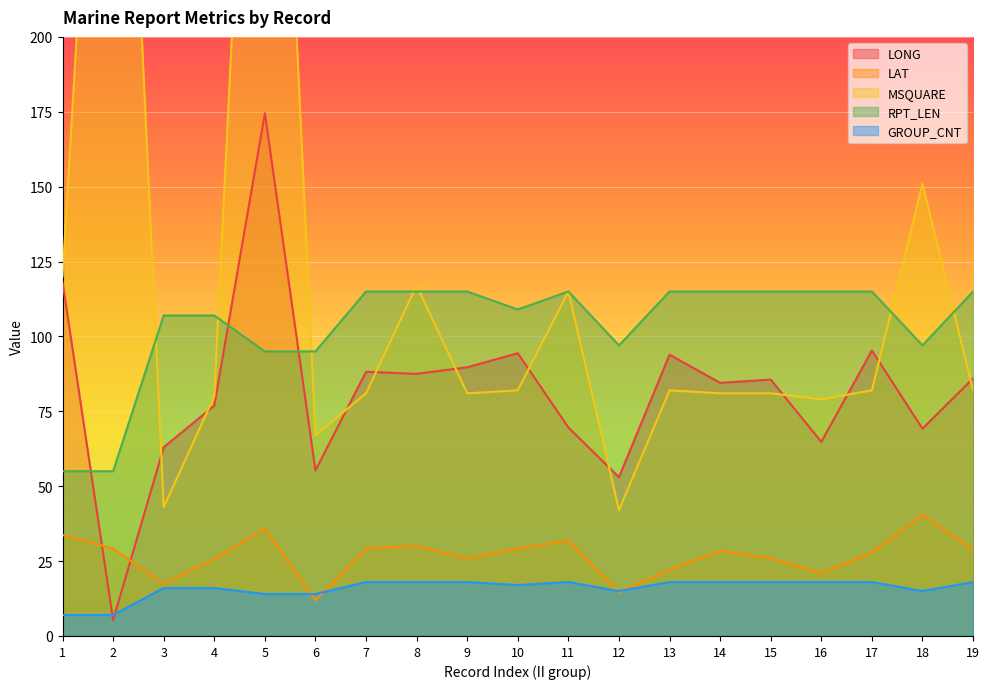

In GROUP_CNT, how many points are higher than both neighbors (excluding endpoints)?

1